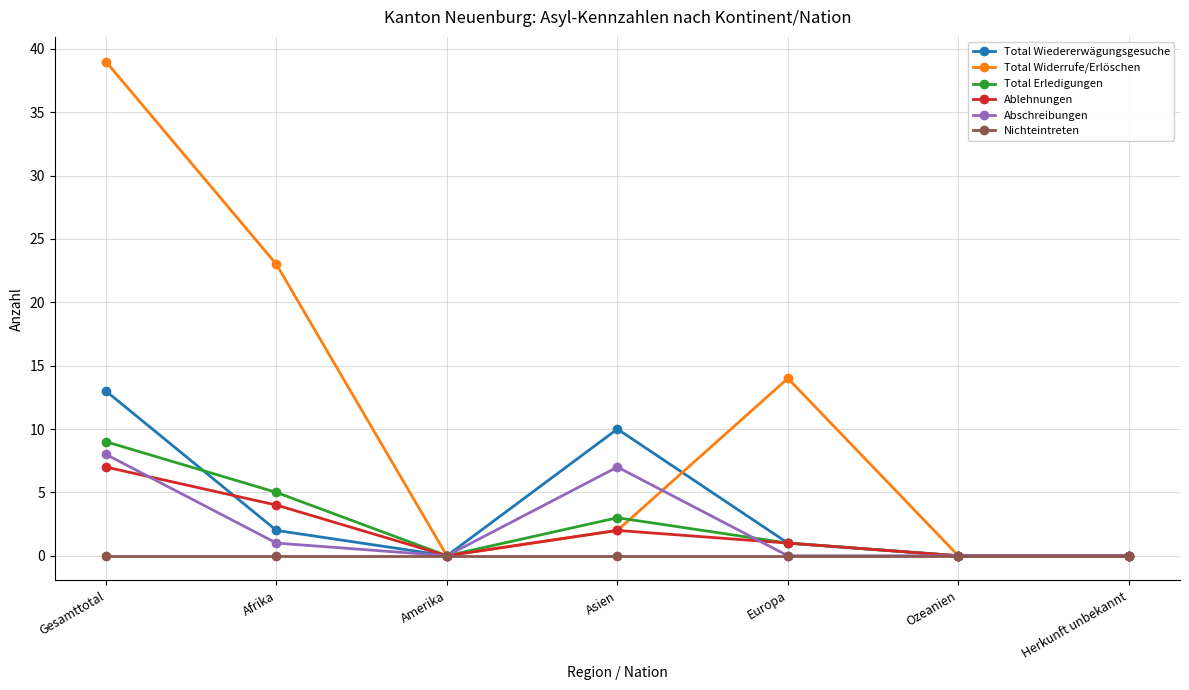

What is the value of the Ablehnungen point at the 5th from the left?

1